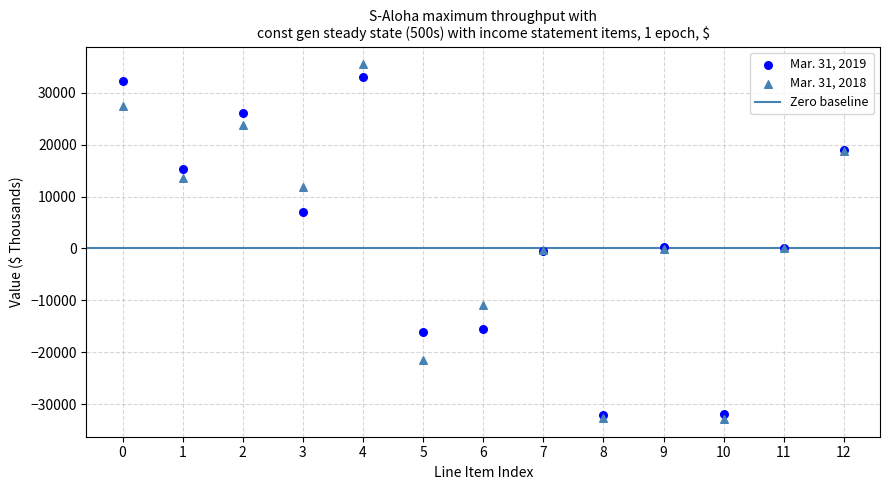

Which series reaches the minimum Y coordinate?

Mar. 31, 2018